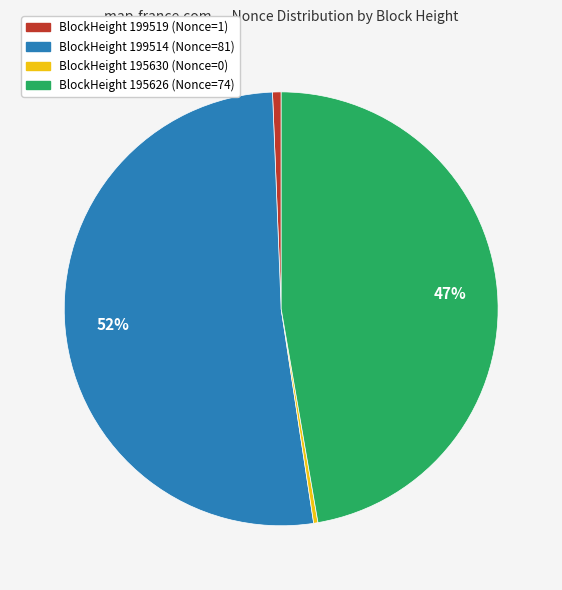

How many segments does this pie chart have?

4